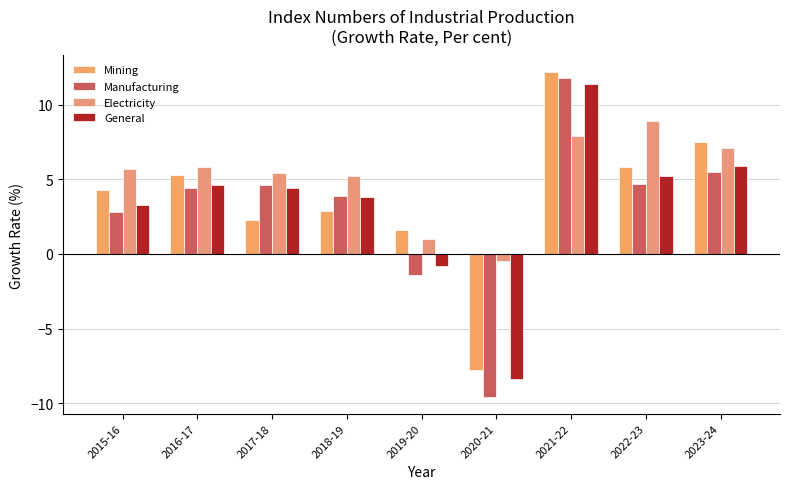

Where is Mining nearest to the value 2?

2017-18